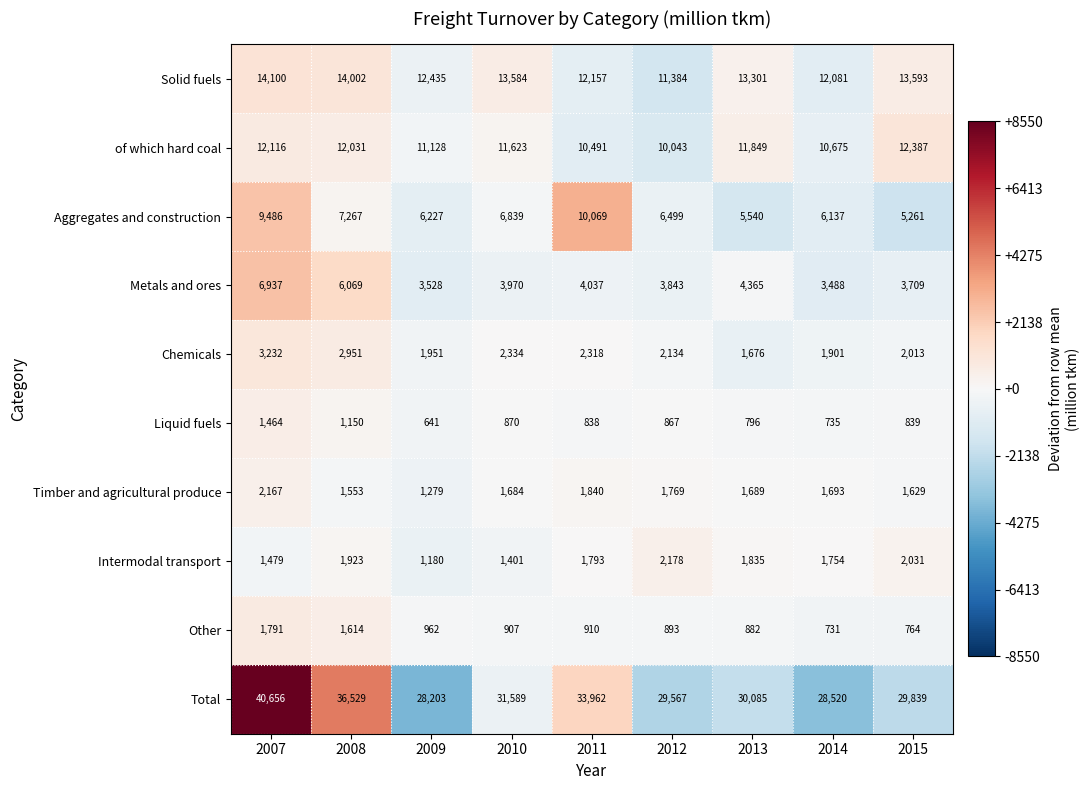

Which series has the largest total across all categories?

Total